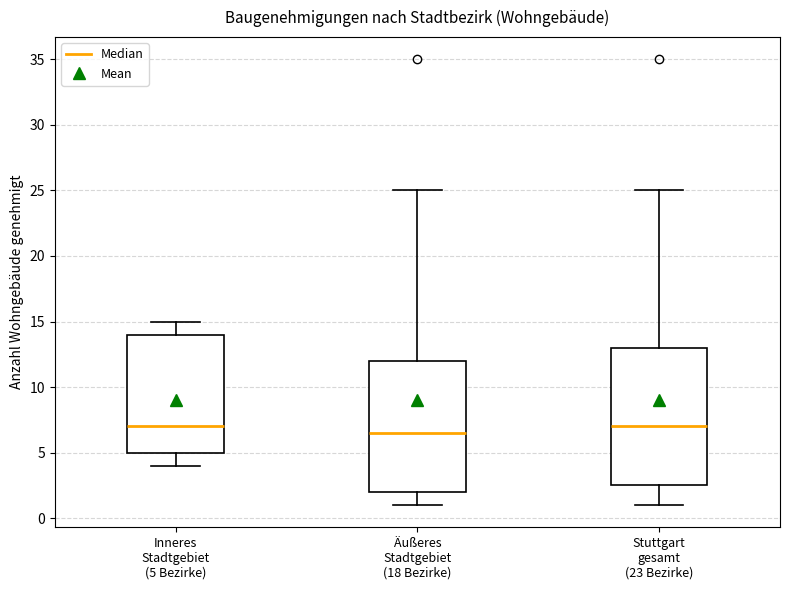

Reading left to right, transcribe this box plot: for each box, give where its median line is, the range the box spans, and where its two whiskers end, as read against the y-axis. The values are not printed on the chart, so give them approximately, as read against the axis.

Inneres Stadtgebiet (5 Bezirke): median 7.0, box 5.0 to 14.0, whiskers 4.0 to 15.0
Äußeres Stadtgebiet (18 Bezirke): median 6.5, box 2.0 to 12.0, whiskers 1.0 to 25.0
Stuttgart gesamt (23 Bezirke): median 7.0, box 2.5 to 13.0, whiskers 1.0 to 25.0